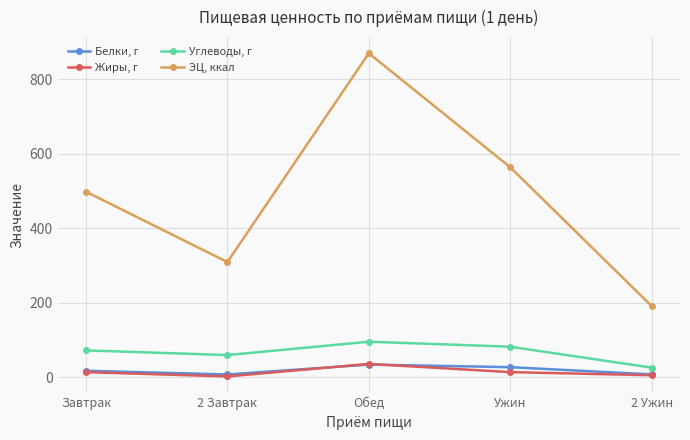

Which series changed the most between Завтрак and 2 Завтрак?

ЭЦ, ккал